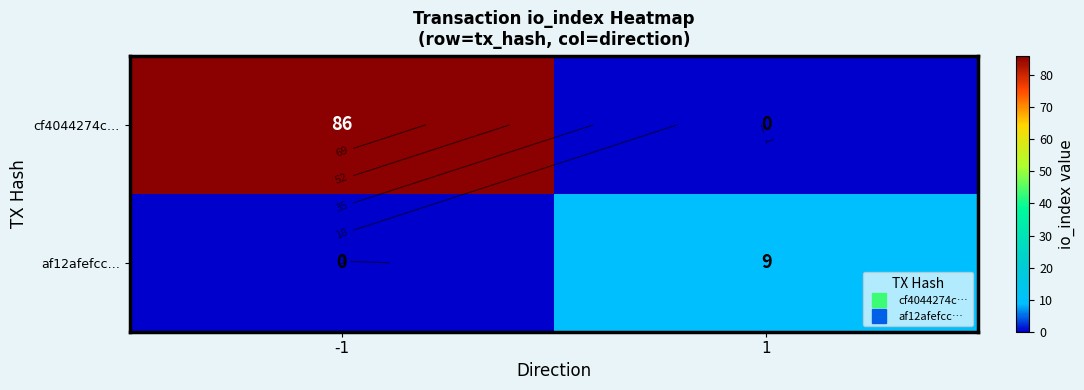

At which label is af12afefcc… closest to 4?

-1